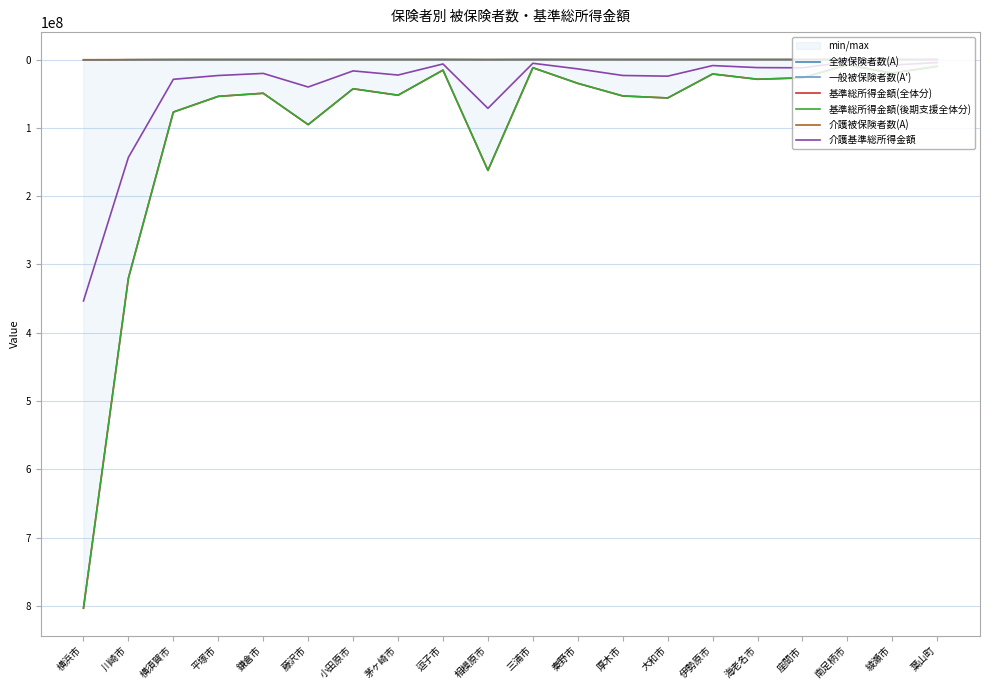

Read the 介護基準総所得金額 value at 海老名市, to the nearest 50.

11806650